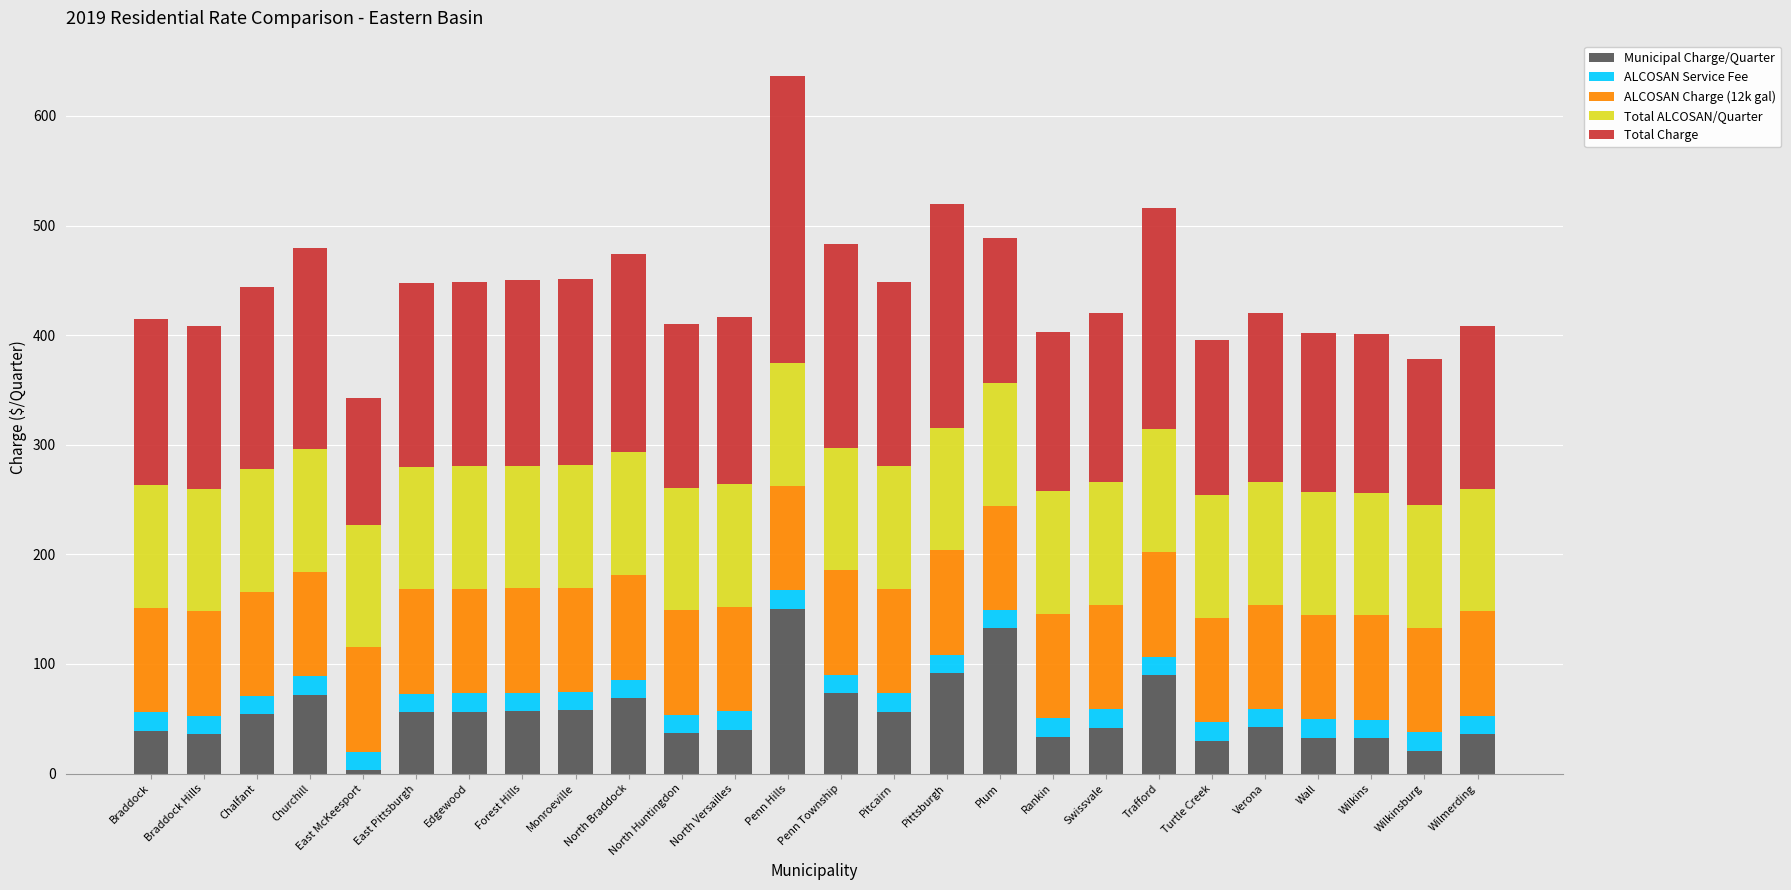

What is the total value across all series at Turtle Creek?

395.9